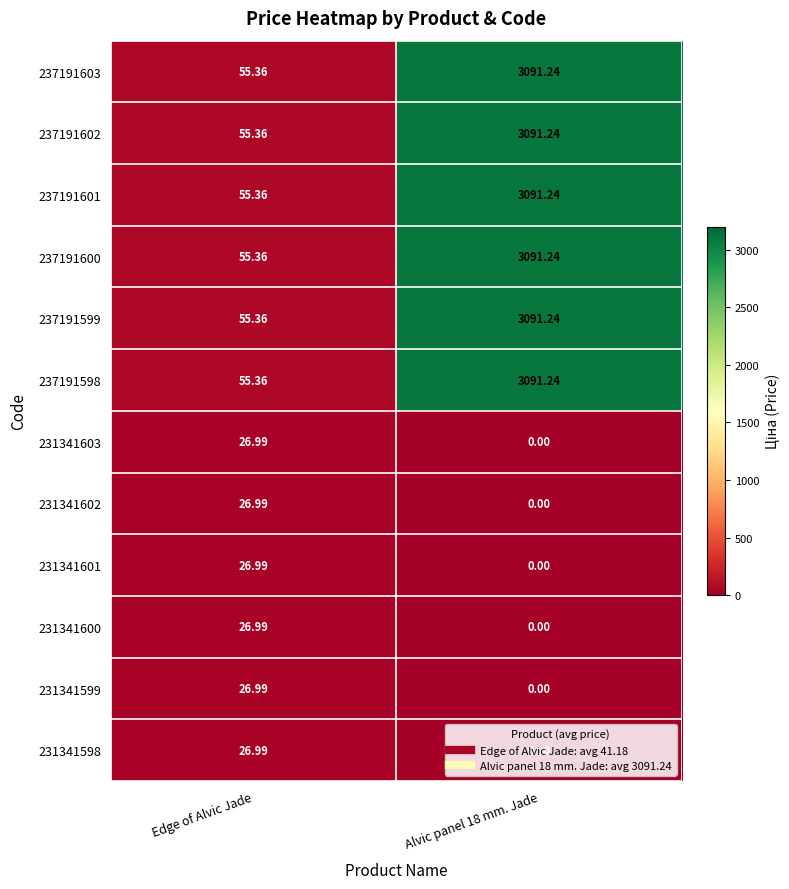

Is the value of 231341599 at Alvic panel 18 mm. Jade greater than the value of 231341602 at Edge of Alvic Jade?

No